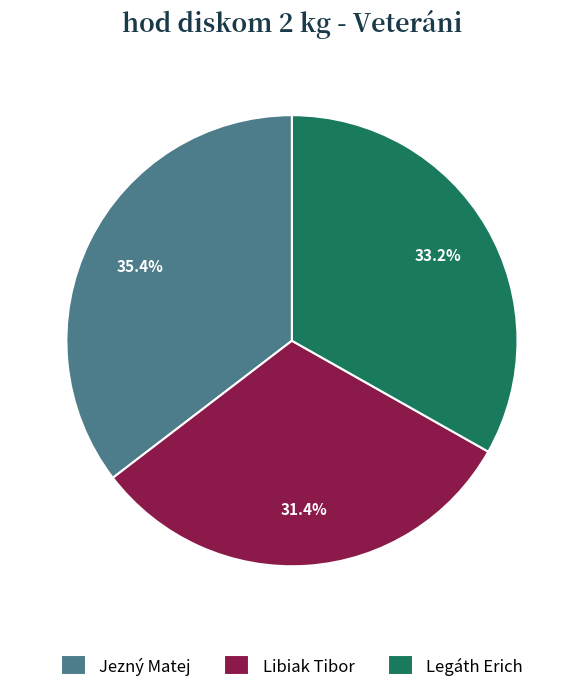

Is it true that Jezný Matej is 44% of the pie?

False